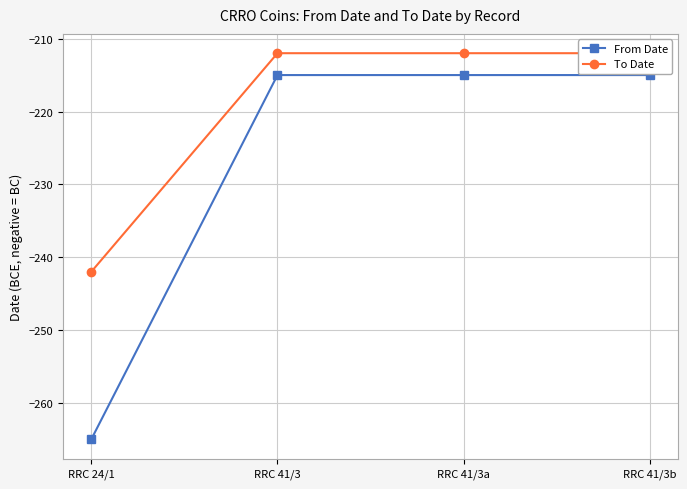

Which series has the largest range (max minus min)?

From Date